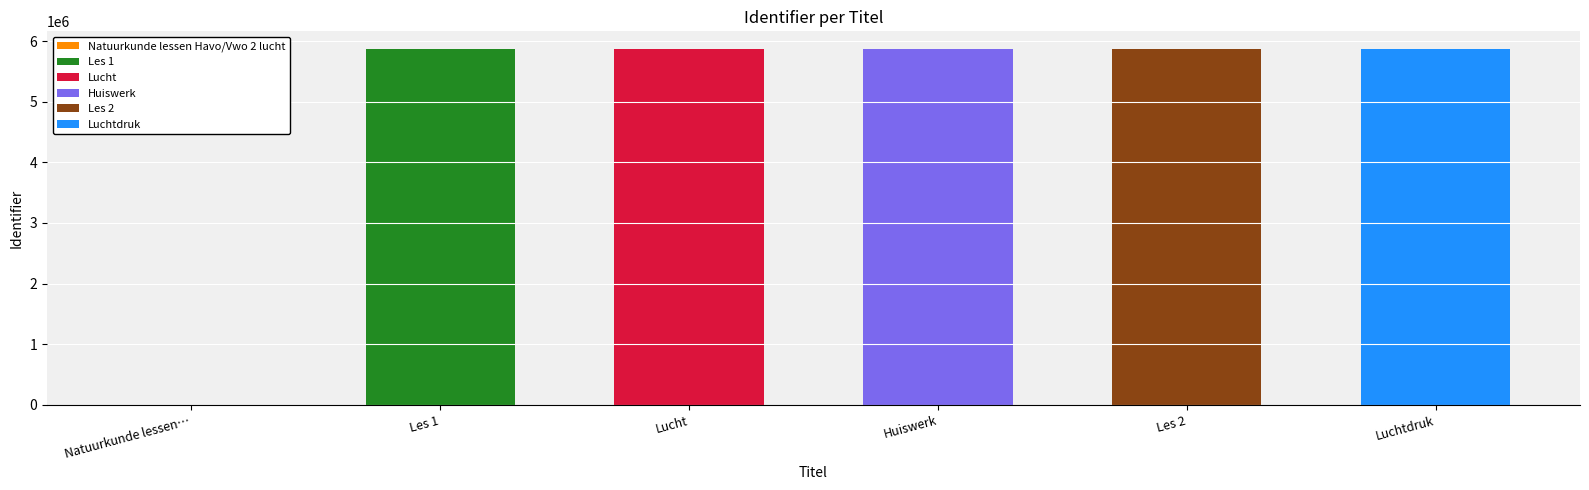

List the labels in order of value, largest first.

Luchtdruk, Huiswerk, Les 2, Lucht, Les 1, Natuurkunde lessen Havo/Vwo 2 lucht